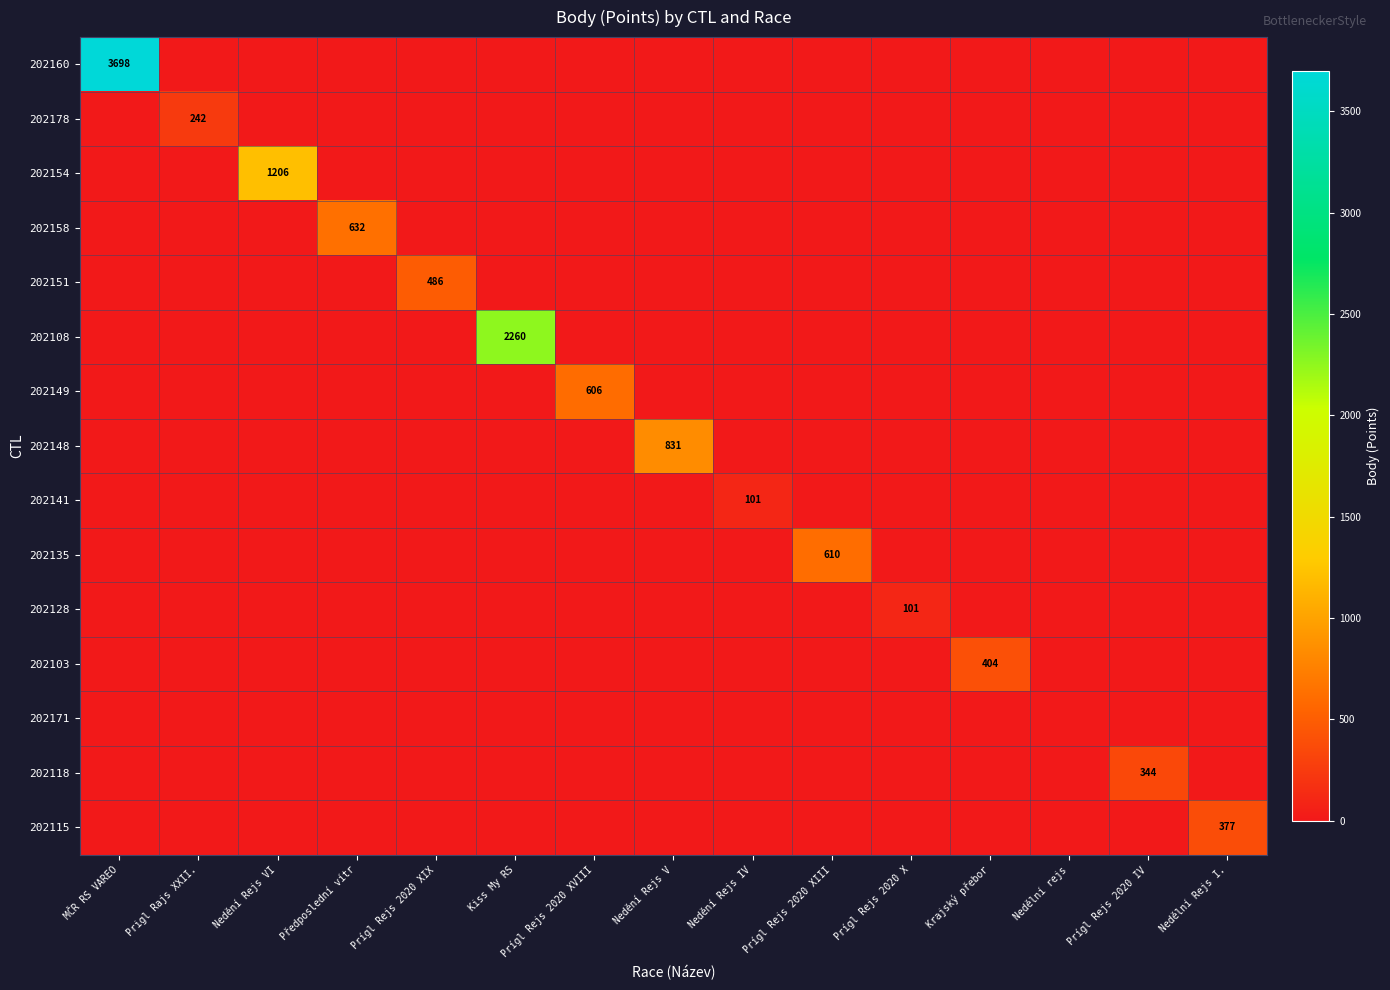

How many data points in 202141 are above 0?

1